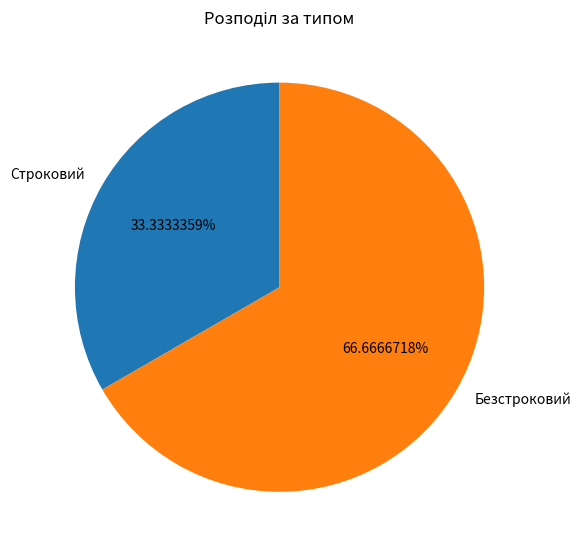

Is Строковий the majority of the pie?

No